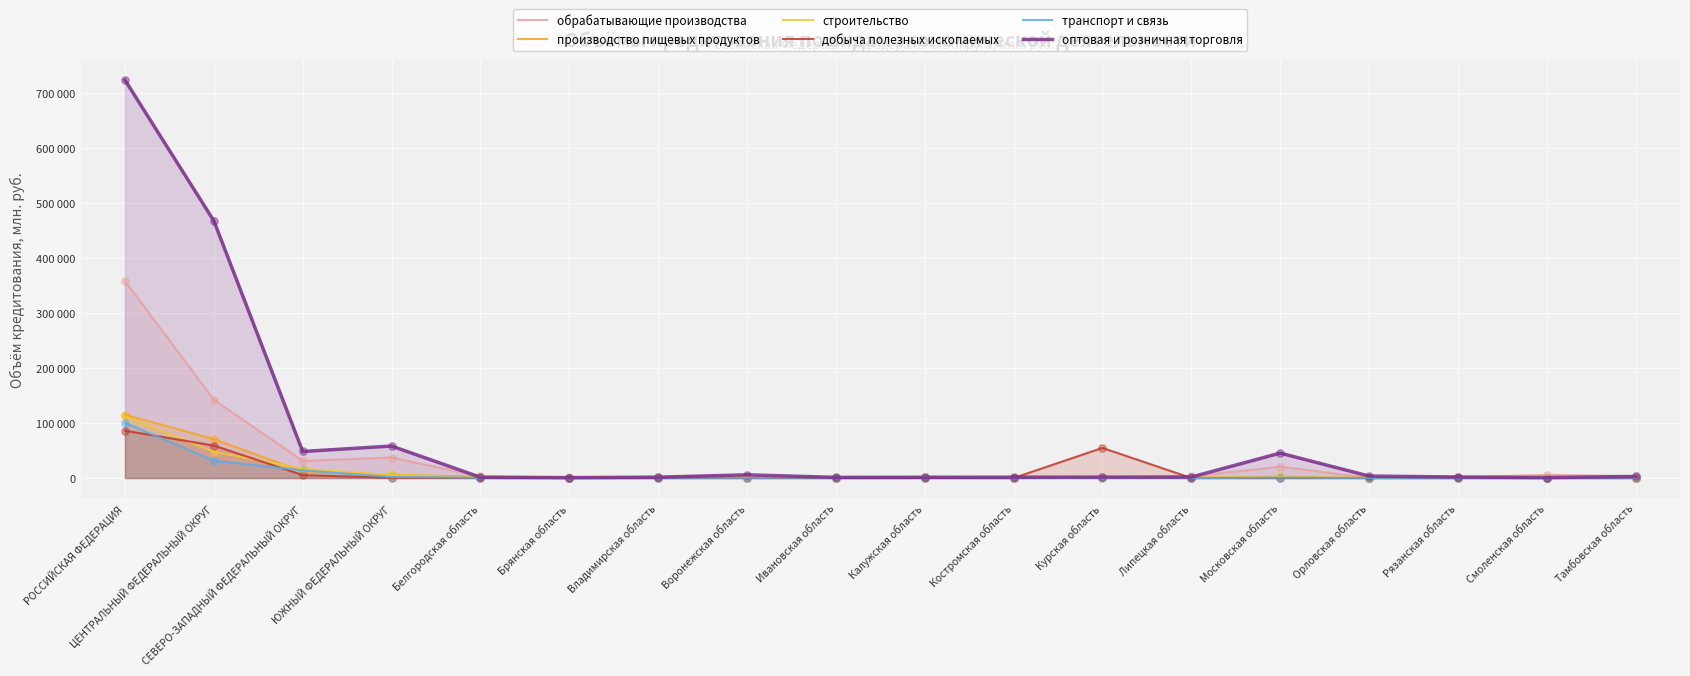

Which series contains the lowest Y value?

добыча полезных ископаемых